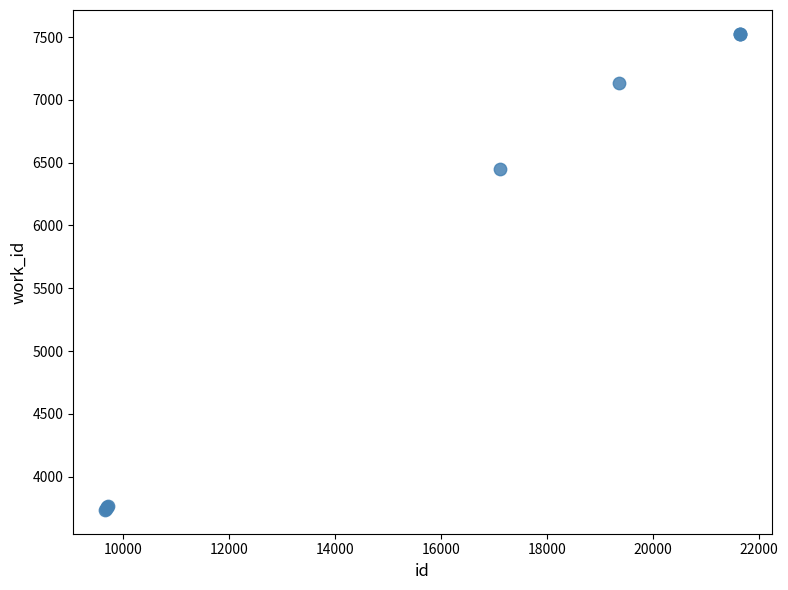

What Y value in the scatter plot is closest to 5630?

6447